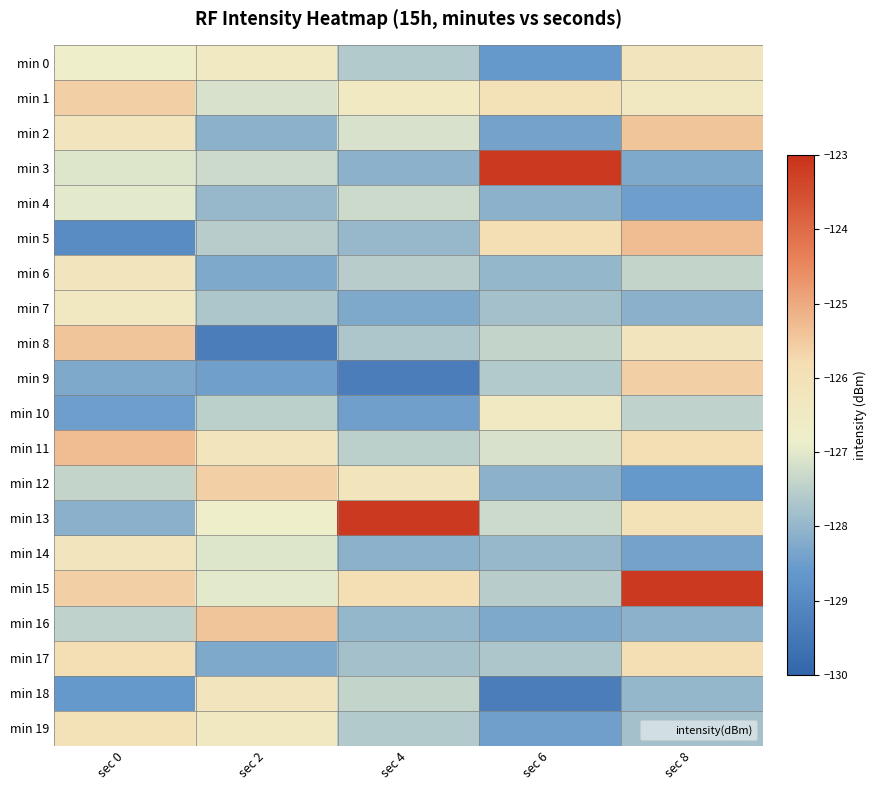

Between sec 4 and sec 6, which series saw the biggest shift?

min 3